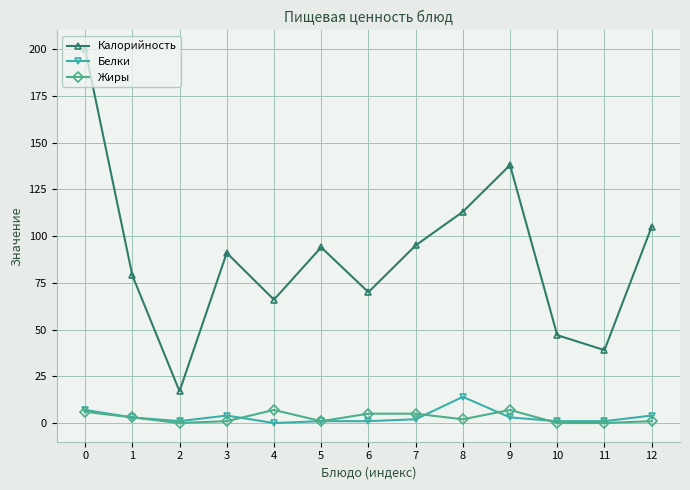

True or false: Калорийность and Жиры intersect in this chart.

False